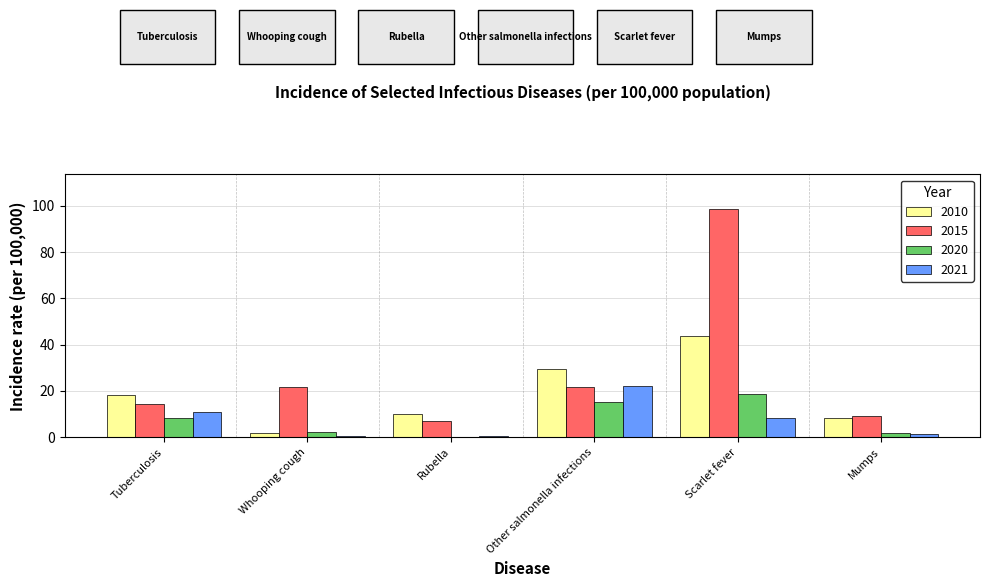

What is the maximum value for 2021?

22.3